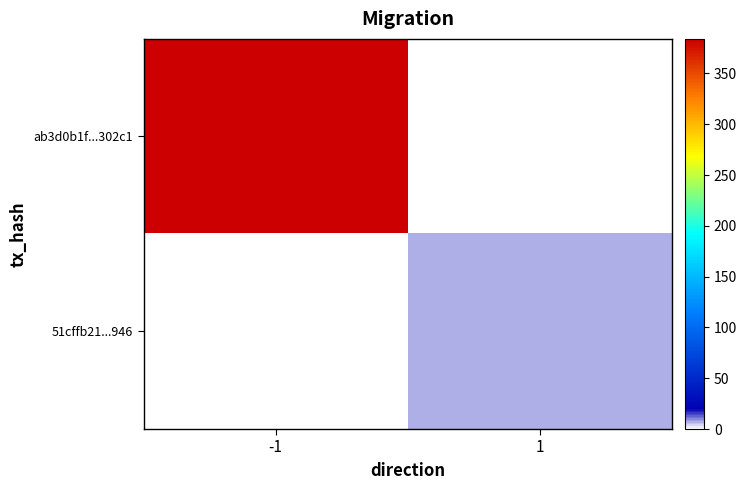

Which has a higher value, 1 or -1?

-1